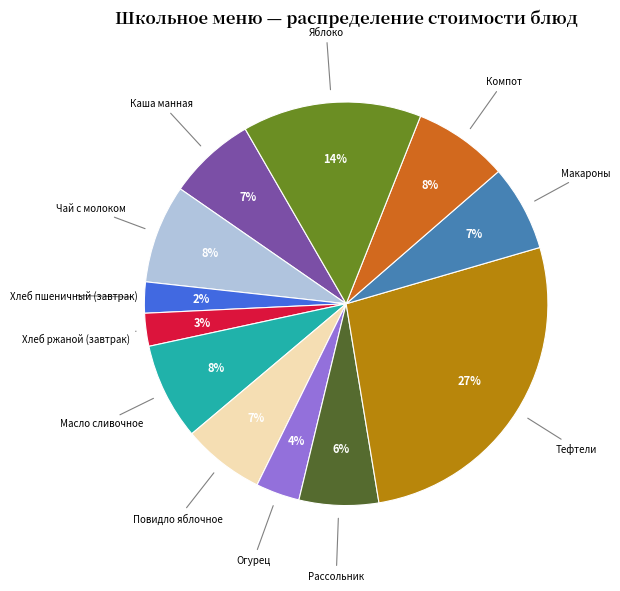

Approximately how many times larger is the value at Яблоко compared to Масло сливочное?

1.8